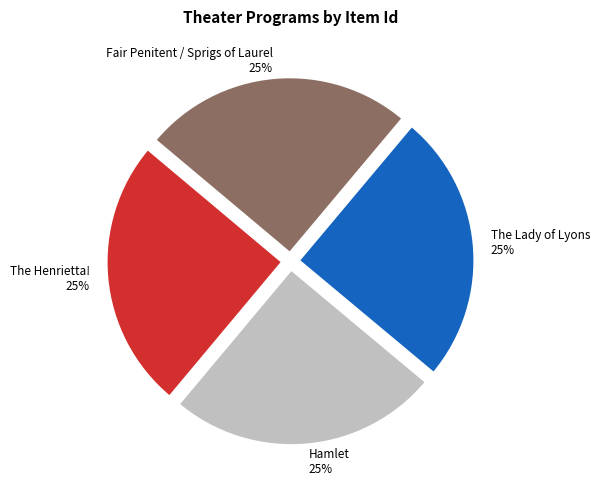

Is Fair Penitent / Sprigs of Laurel the majority of the pie?

No